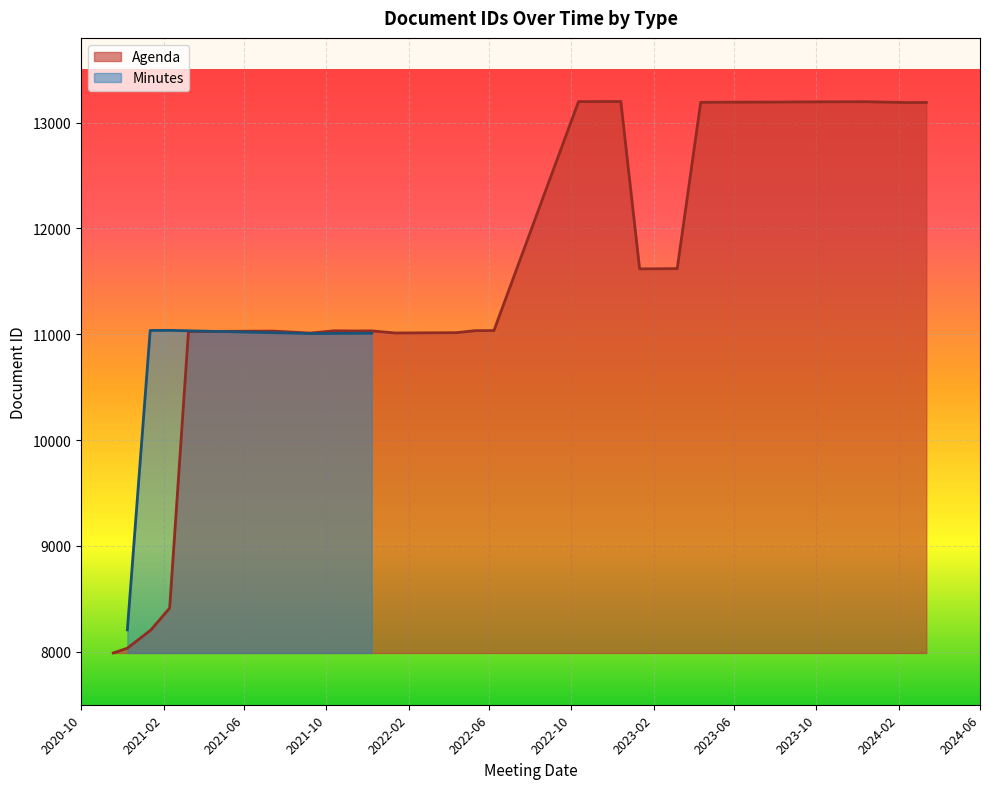

The chart shows a value of 11009 at 2021-04-14. True or false?

True